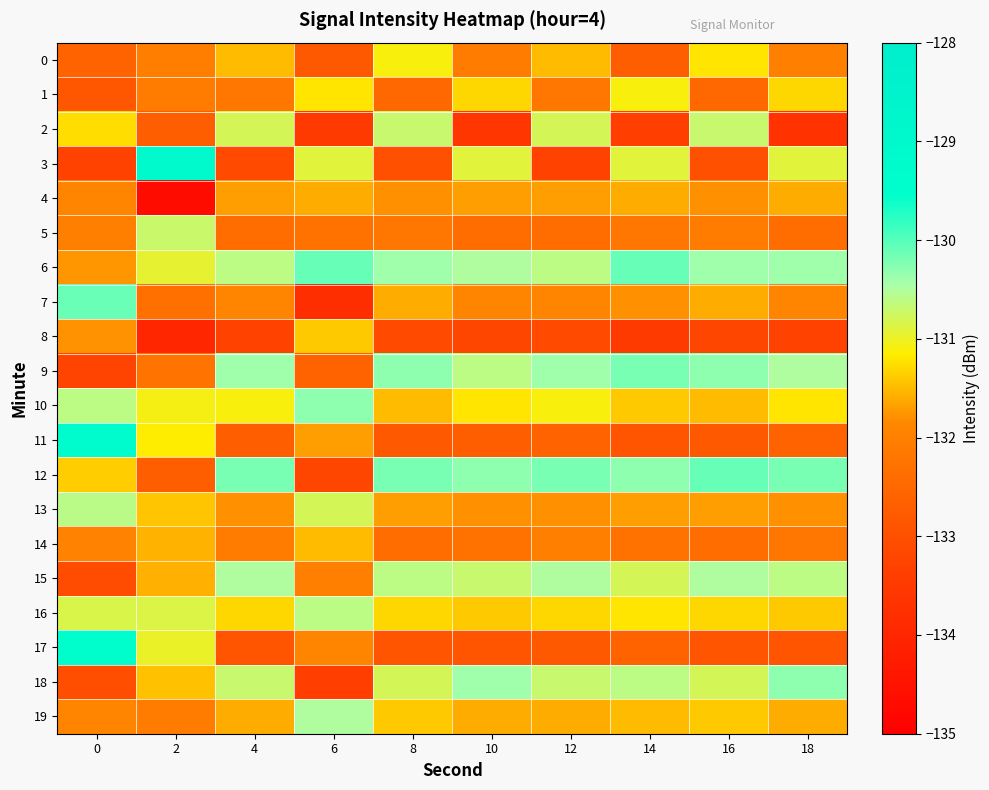

Reading left to right, list all the values displayed in this chart.

0: 0=-132.6	2=-132.0	4=-131.5	6=-132.8	8=-131.1	10=-132.1	12=-131.5	14=-132.7	16=-131.2	18=-132.0
1: 0=-132.8	2=-132.1	4=-132.2	6=-131.2	8=-132.5	10=-131.3	12=-132.2	14=-131.1	16=-132.5	18=-131.3
2: 0=-131.3	2=-132.7	4=-130.8	6=-133.5	8=-130.7	10=-133.6	12=-130.8	14=-133.4	16=-130.7	18=-133.7
3: 0=-133.3	2=-129.1	4=-133.1	6=-130.9	8=-133.0	10=-130.9	12=-133.3	14=-130.9	16=-133.0	18=-130.9
4: 0=-131.9	2=-134.7	4=-131.7	6=-131.6	8=-131.8	10=-131.7	12=-131.7	14=-131.6	16=-131.8	18=-131.6
5: 0=-132.0	2=-130.7	4=-132.4	6=-132.3	8=-132.2	10=-132.4	12=-132.4	14=-132.2	16=-132.1	18=-132.4
6: 0=-131.7	2=-130.9	4=-130.6	6=-130.1	8=-130.4	10=-130.5	12=-130.6	14=-130.1	16=-130.4	18=-130.4
7: 0=-130.1	2=-132.3	4=-131.9	6=-133.8	8=-131.6	10=-131.9	12=-131.9	14=-131.8	16=-131.6	18=-131.9
8: 0=-131.8	2=-134.0	4=-133.3	6=-131.4	8=-133.1	10=-133.2	12=-133.1	14=-133.5	16=-133.2	18=-133.3
9: 0=-133.3	2=-132.2	4=-130.4	6=-132.6	8=-130.3	10=-130.6	12=-130.4	14=-130.2	16=-130.3	18=-130.5
10: 0=-130.6	2=-131.1	4=-131.1	6=-130.3	8=-131.5	10=-131.2	12=-131.1	14=-131.4	16=-131.5	18=-131.2
11: 0=-129.2	2=-131.2	4=-132.7	6=-131.7	8=-132.8	10=-132.7	12=-132.6	14=-132.9	16=-132.8	18=-132.6
12: 0=-131.4	2=-132.7	4=-130.2	6=-133.2	8=-130.2	10=-130.3	12=-130.2	14=-130.3	16=-130.1	18=-130.2
13: 0=-130.6	2=-131.4	4=-131.8	6=-130.8	8=-131.7	10=-131.8	12=-131.8	14=-131.7	16=-131.7	18=-131.8
14: 0=-131.9	2=-131.6	4=-132.1	6=-131.5	8=-132.4	10=-132.3	12=-132.0	14=-132.3	16=-132.4	18=-132.2
15: 0=-133.1	2=-131.6	4=-130.5	6=-132.0	8=-130.6	10=-130.7	12=-130.5	14=-130.8	16=-130.5	18=-130.6
16: 0=-130.9	2=-130.9	4=-131.3	6=-130.6	8=-131.3	10=-131.4	12=-131.3	14=-131.2	16=-131.3	18=-131.4
17: 0=-129.5	2=-131.0	4=-132.9	6=-131.9	8=-132.9	10=-132.9	12=-132.8	14=-132.6	16=-132.9	18=-132.9
18: 0=-133.0	2=-131.5	4=-130.7	6=-133.4	8=-130.8	10=-130.4	12=-130.7	14=-130.6	16=-130.8	18=-130.3
19: 0=-131.9	2=-132.1	4=-131.6	6=-130.5	8=-131.4	10=-131.6	12=-131.6	14=-131.5	16=-131.4	18=-131.6